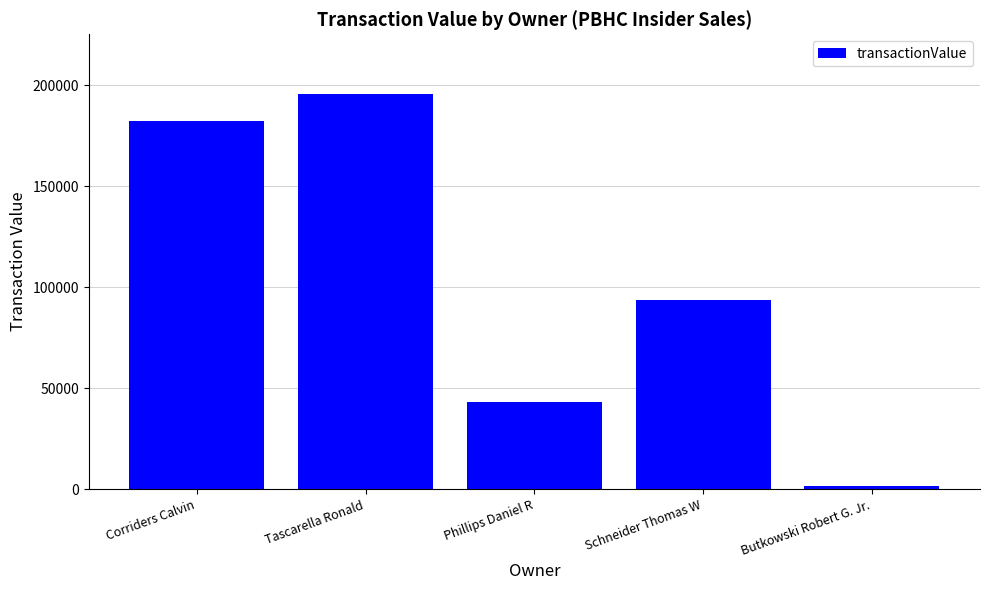

Count the number of data series in this chart.

1